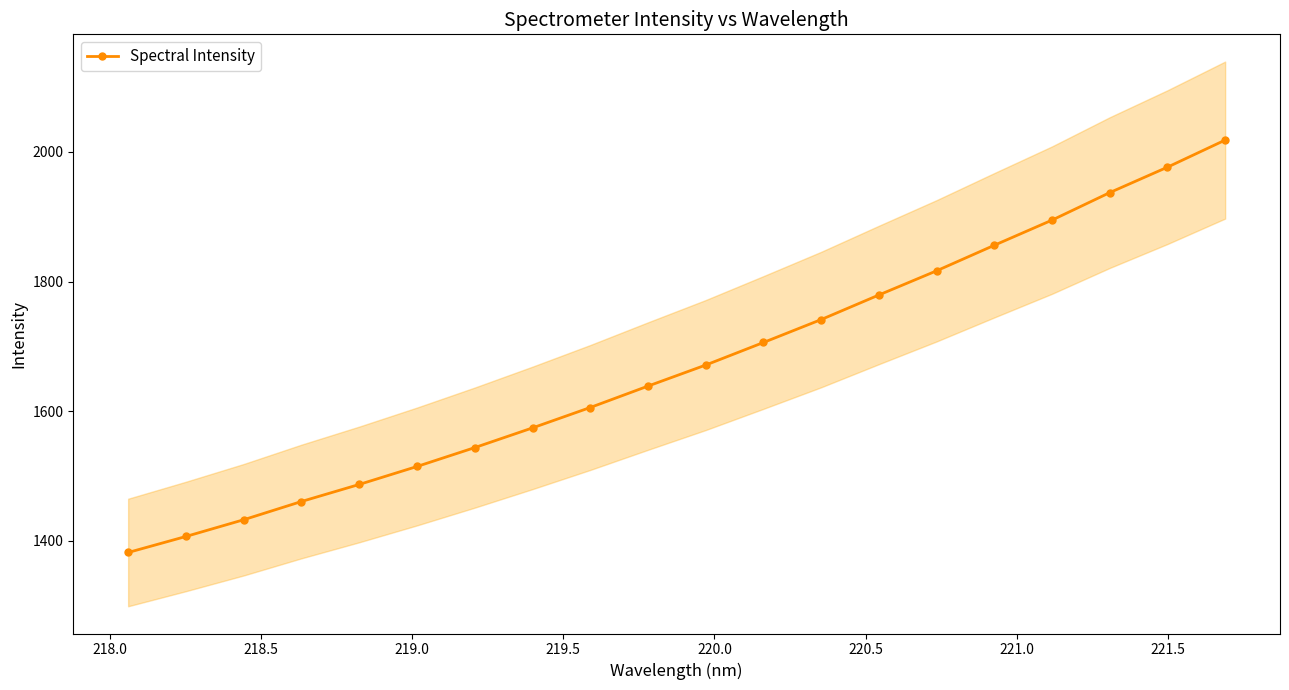

What is the value of the 7th point from the left?

1544.0